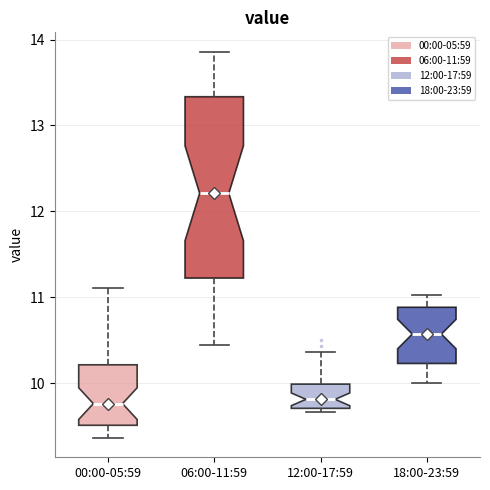

Where is the upper edge of the box for 06:00-11:59 on the y-axis? The values are not printed on the chart, so give them approximately, as read against the axis.

13.3